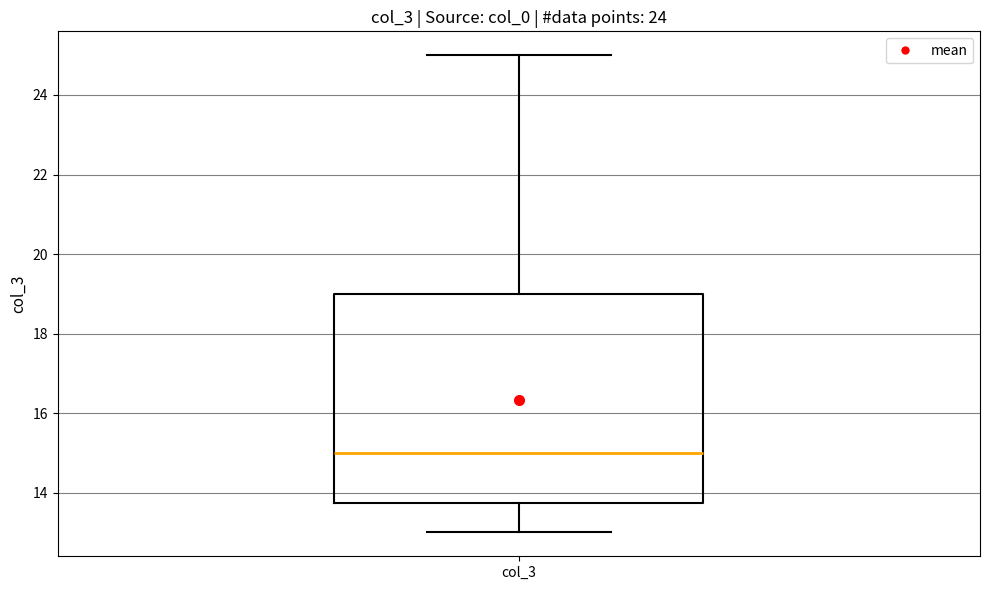

Where is the upper edge of the box for col_3 on the y-axis? The values are not printed on the chart, so give them approximately, as read against the axis.

19.0